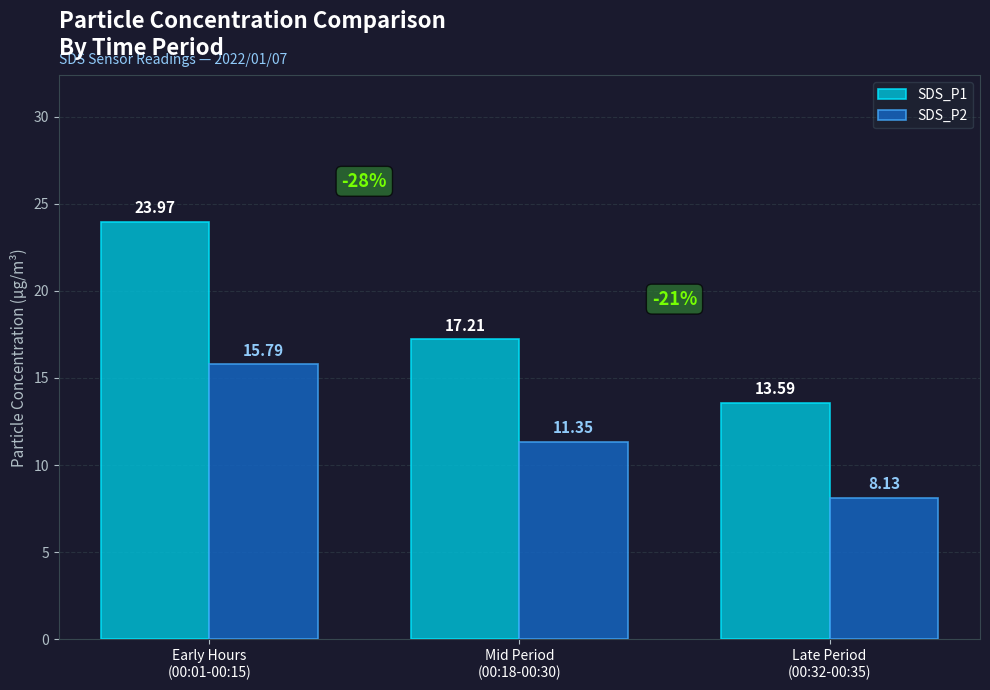

List the series in order of their peak value, highest first.

SDS_P1, SDS_P2